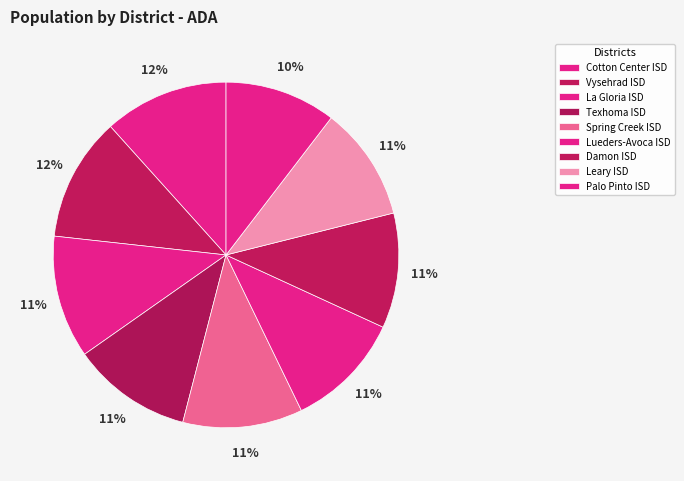

Count the number of slices in the pie.

9